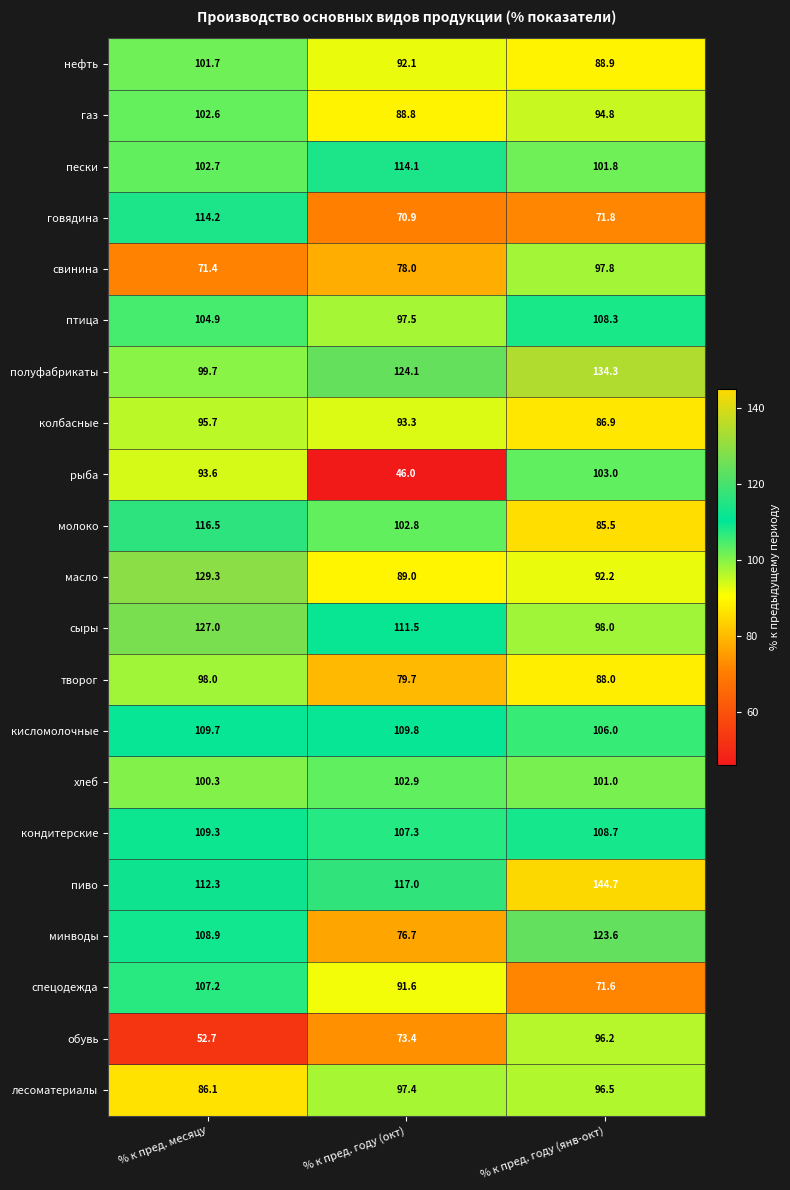

Which category has the lowest value across all series?

% к пред. году (окт)